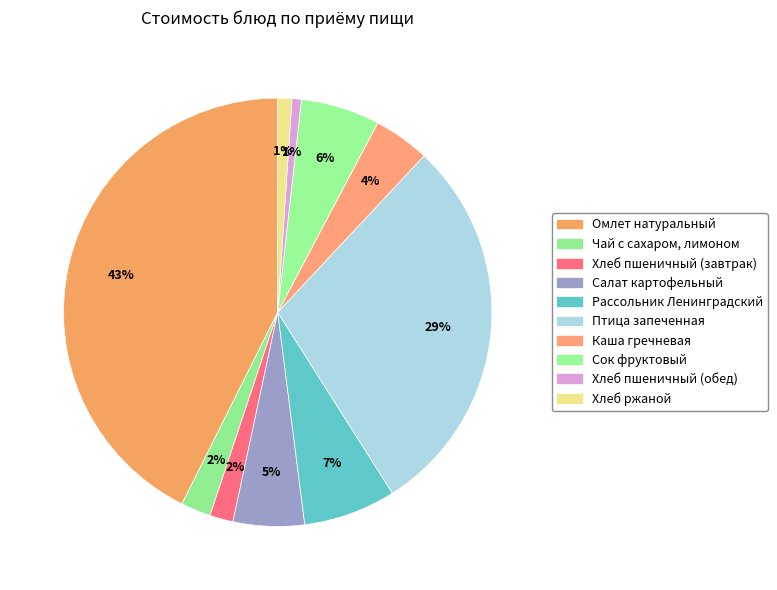

Count the number of slices in the pie.

10